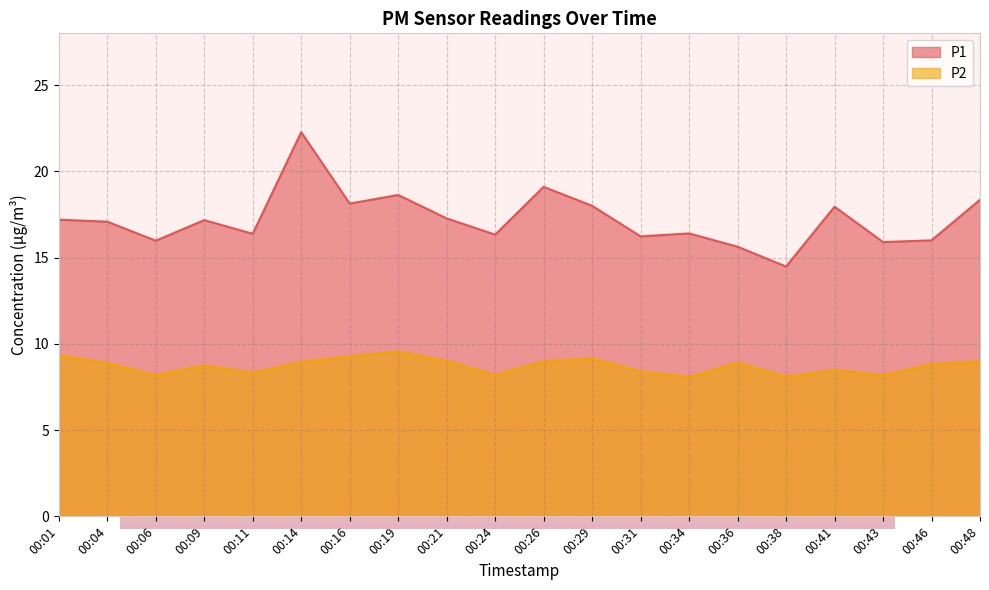

At which label is P2 closest to 8?

00:34